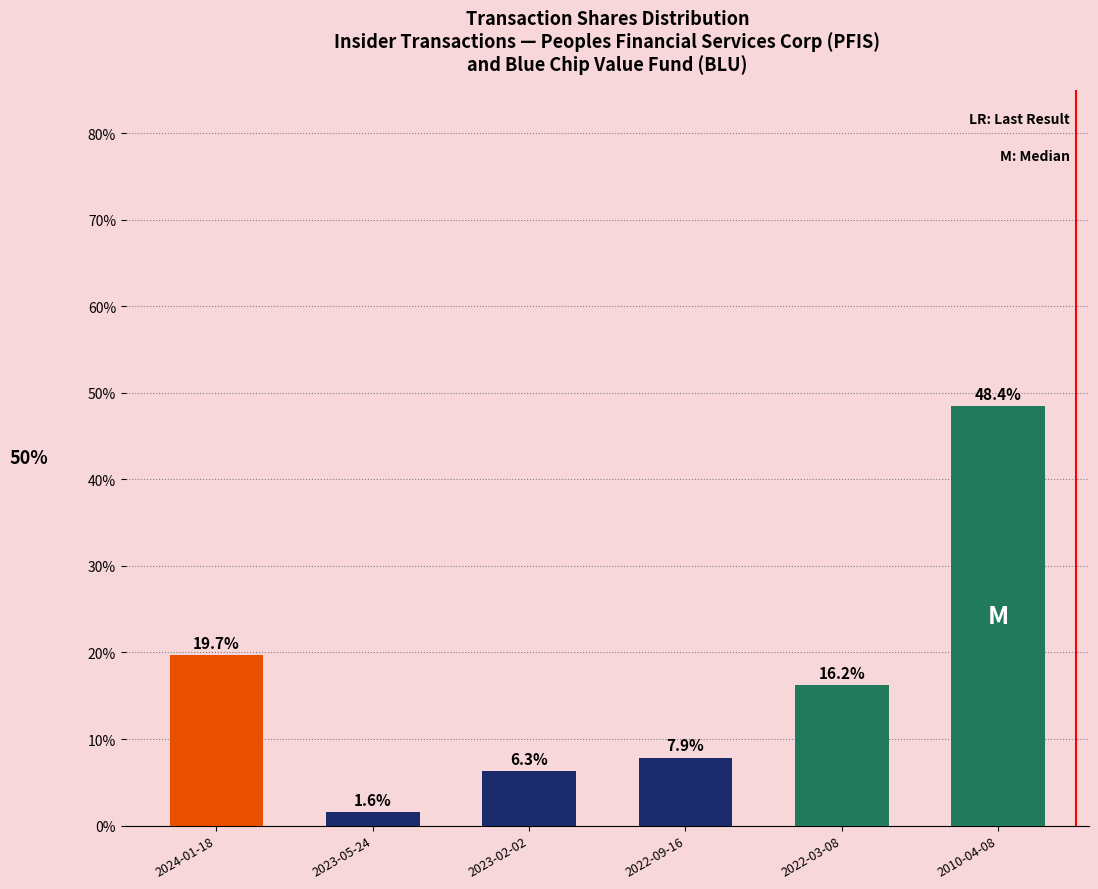

Is it true that the value at 2022-09-16 is 7.9?

True